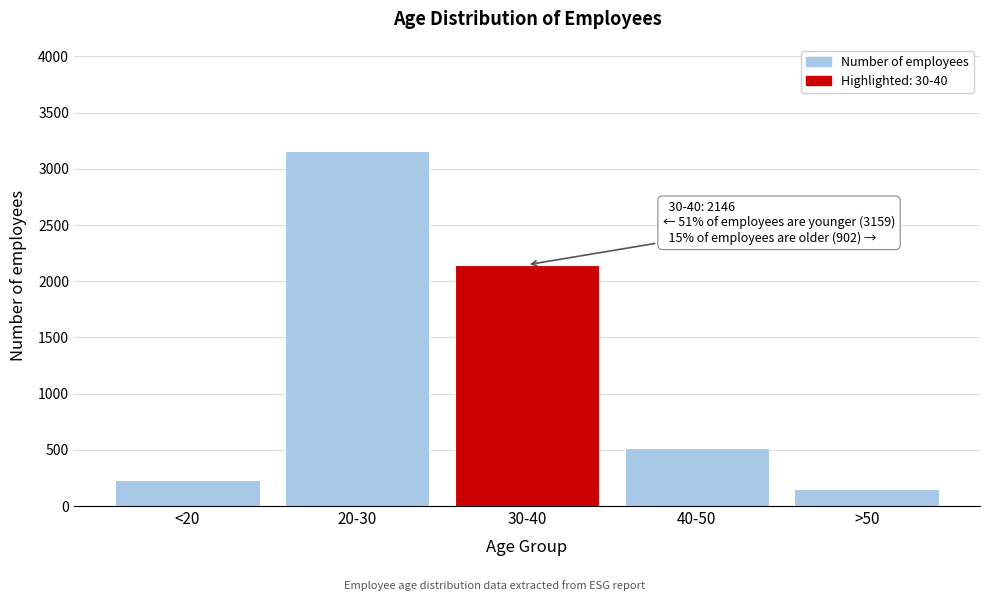

Reading left to right, list all the values displayed in this chart.

<20=234	20-30=3159	30-40=2146	40-50=514	>50=154